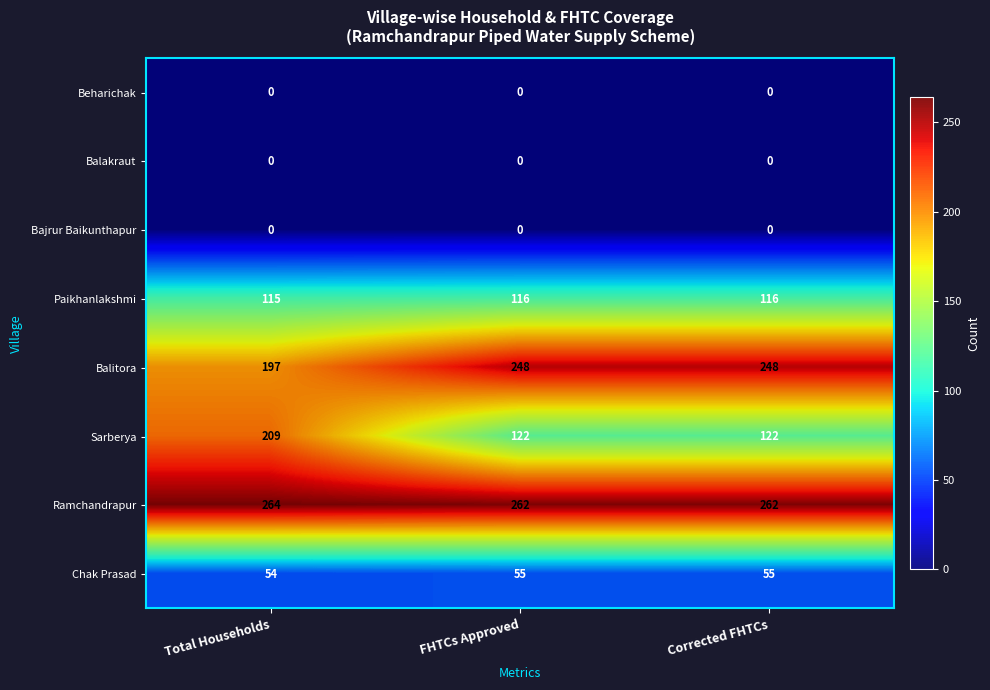

What is the maximum value for Sarberya?

209